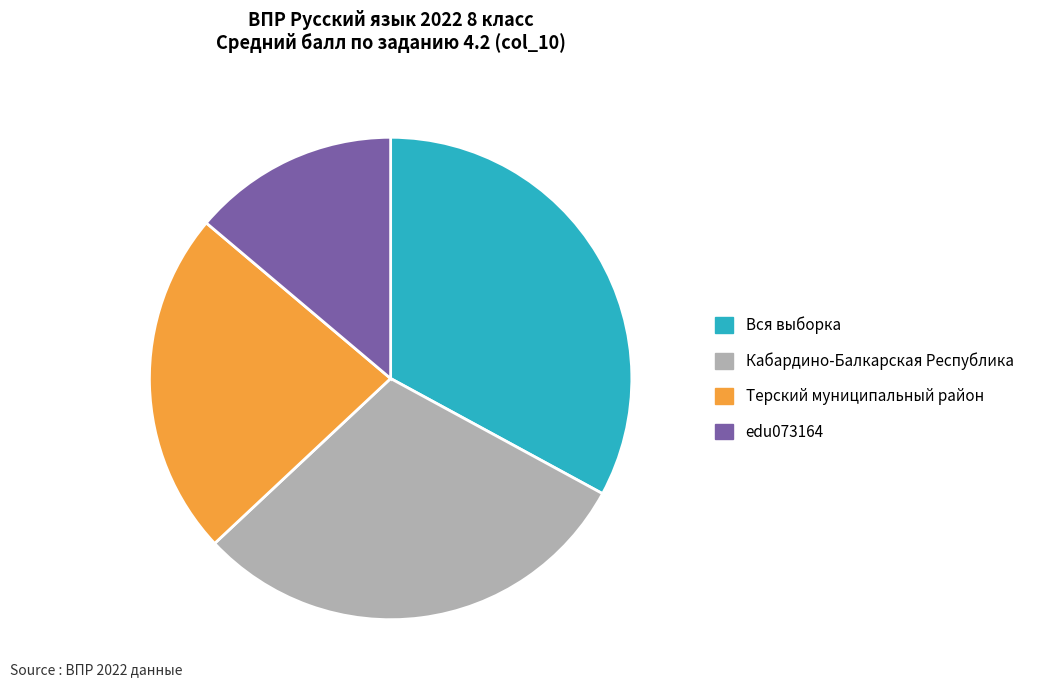

How many slices are in this pie chart?

4